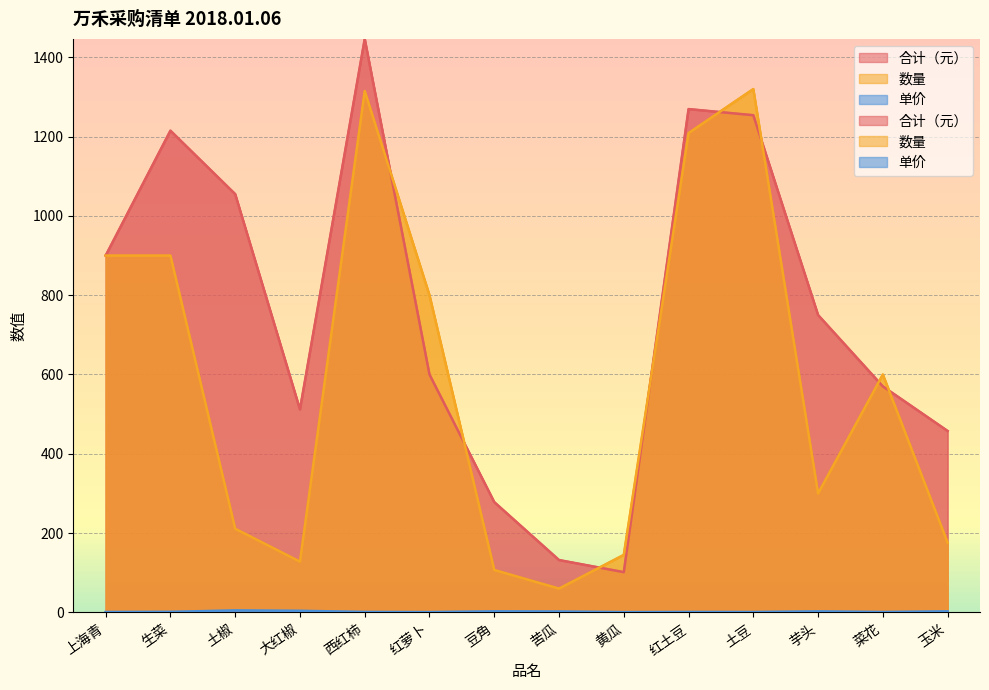

How many lines are shown in the chart?

3